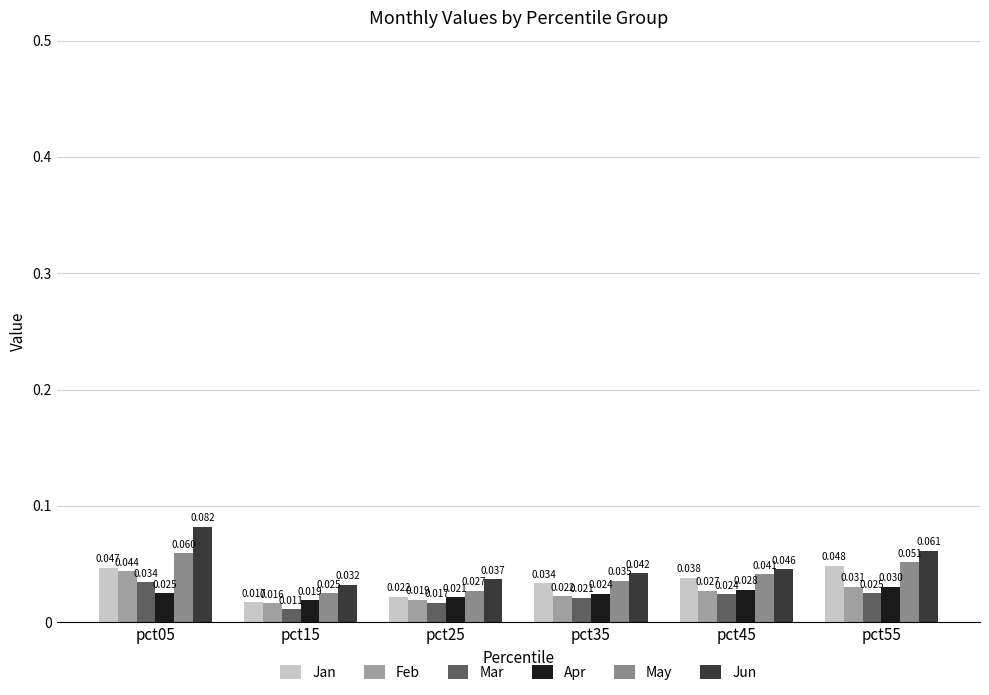

How many groups of bars are there?

6